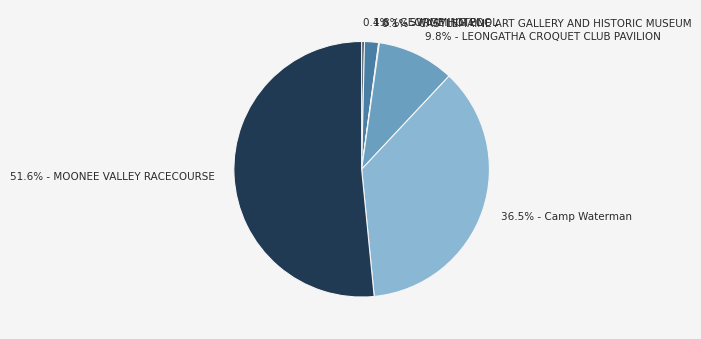

Rank the categories by value from lowest to highest.

CASTLEMAINE ART GALLERY AND HISTORIC MUSEUM, GEORGE HOTEL, SWIMMING POOL, LEONGATHA CROQUET CLUB PAVILION, Camp Waterman, MOONEE VALLEY RACECOURSE